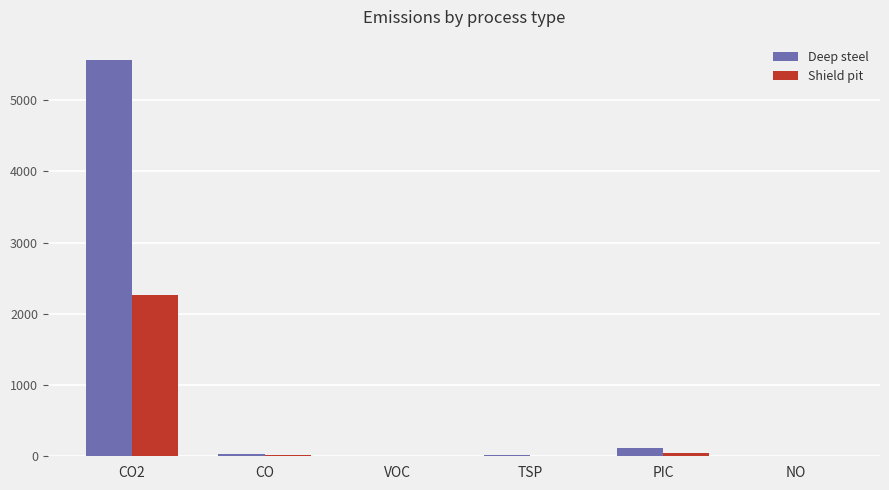

What is the total value across all series at PIC?

173.7